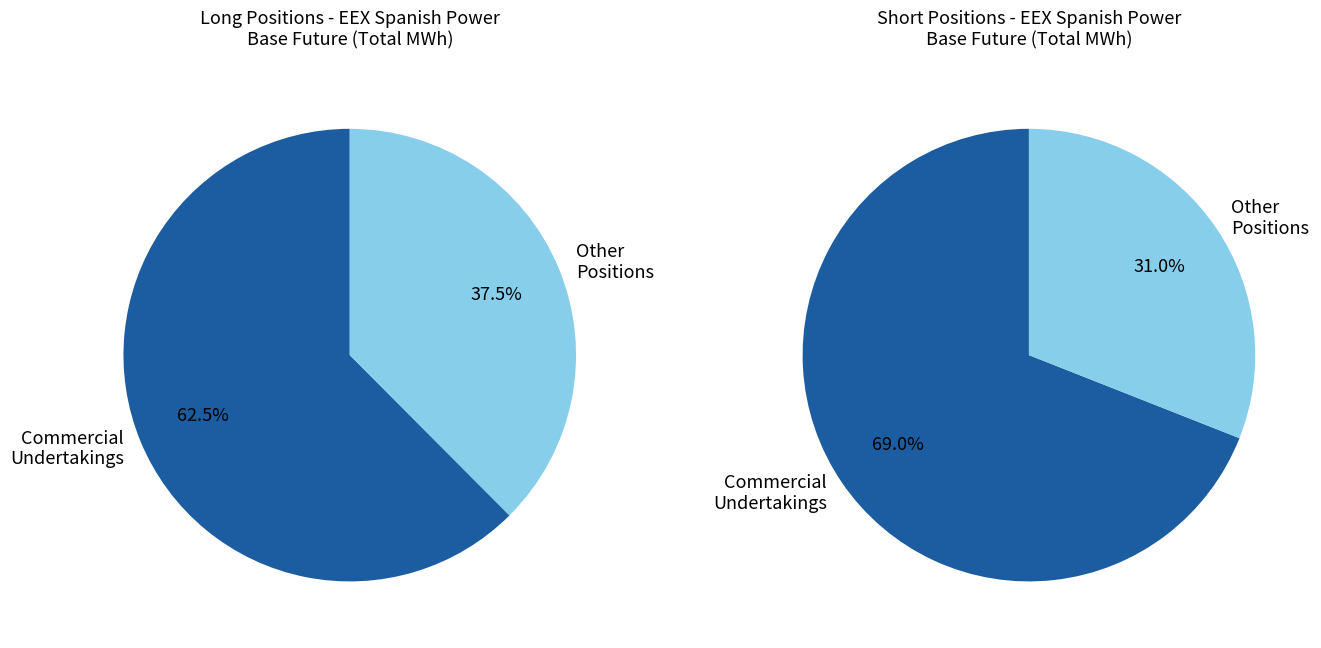

Is it true that Commercial Undertakings Long is 81% of the pie?

False